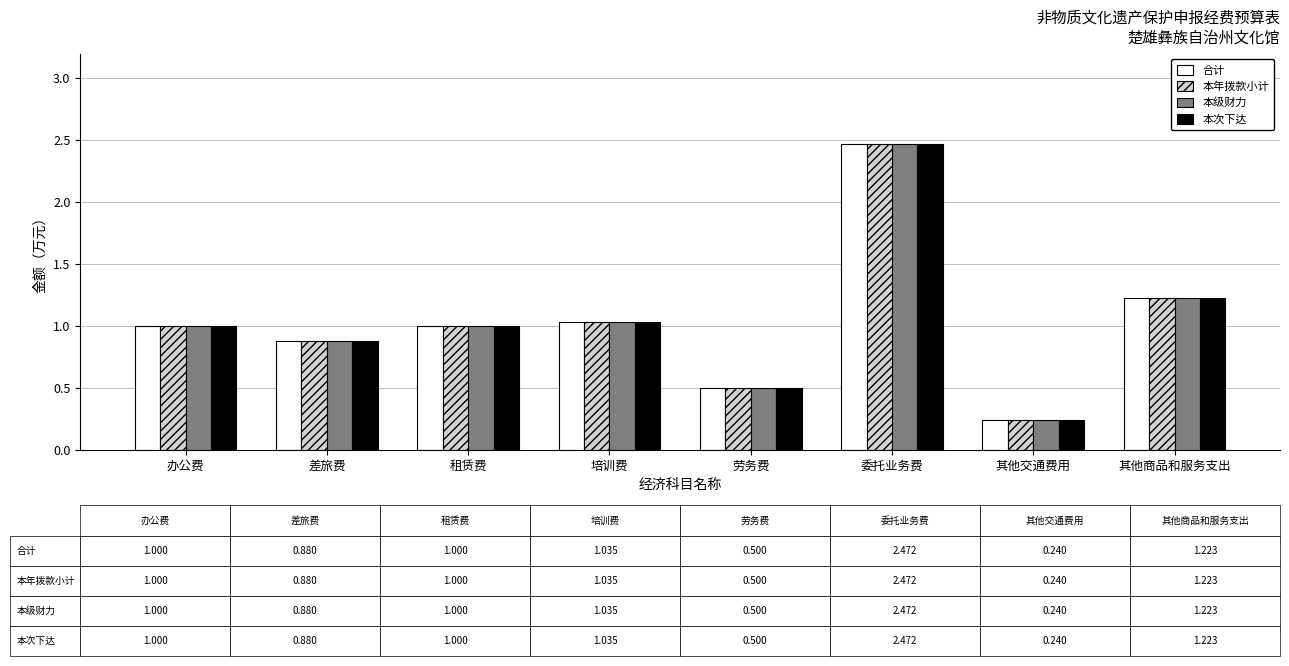

The value of 本年拨款小计 at 租赁费 is 1.0. True or false?

True